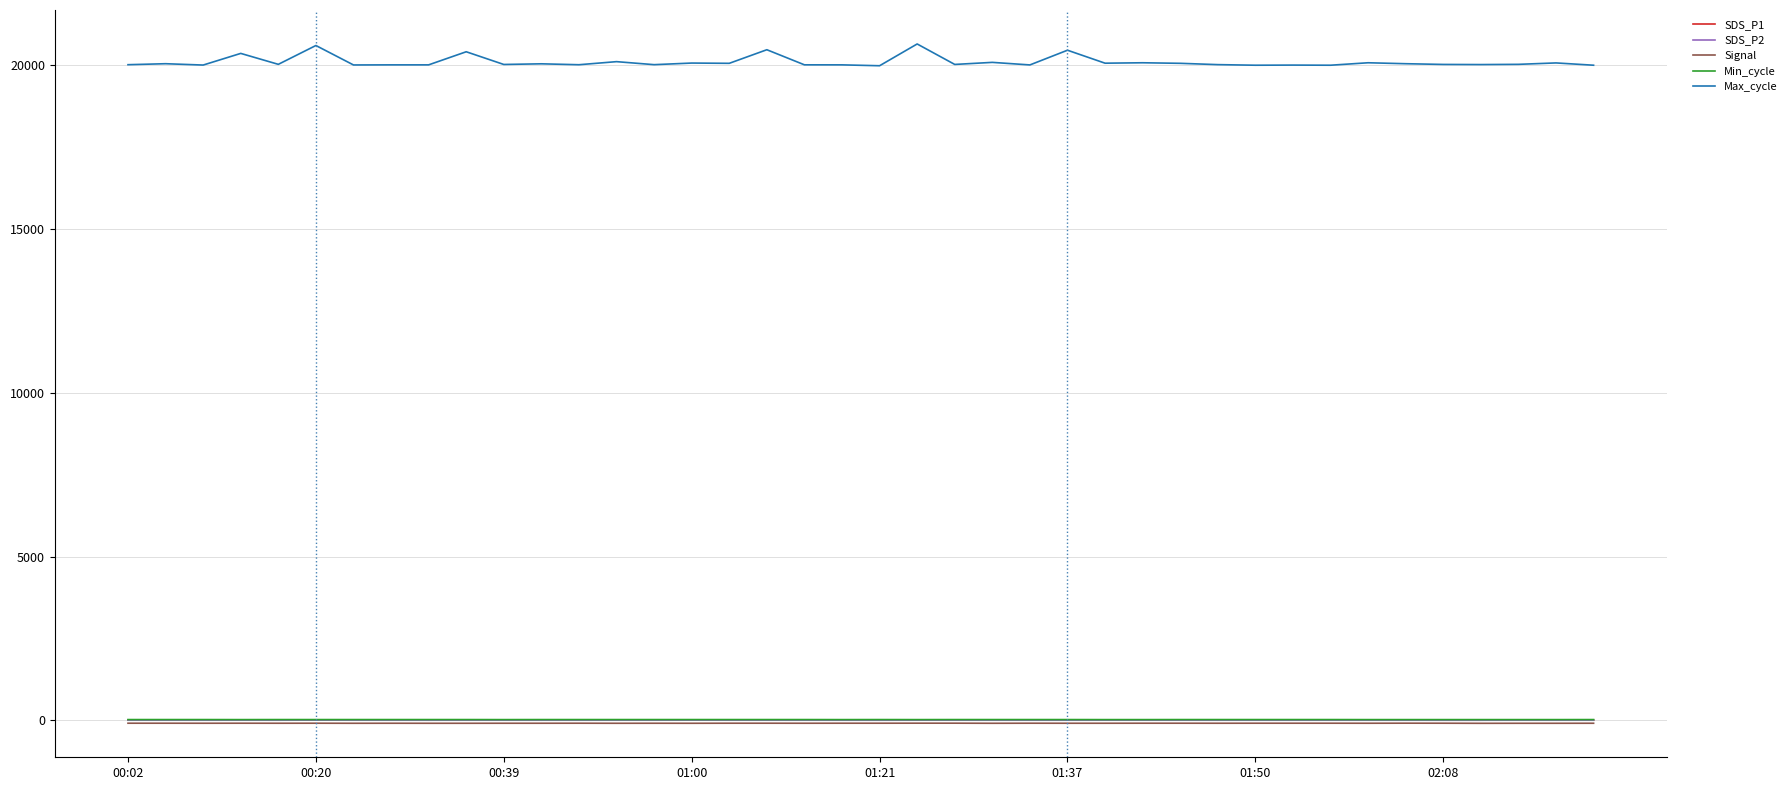

True or false: Max_cycle and Signal intersect in this chart.

False